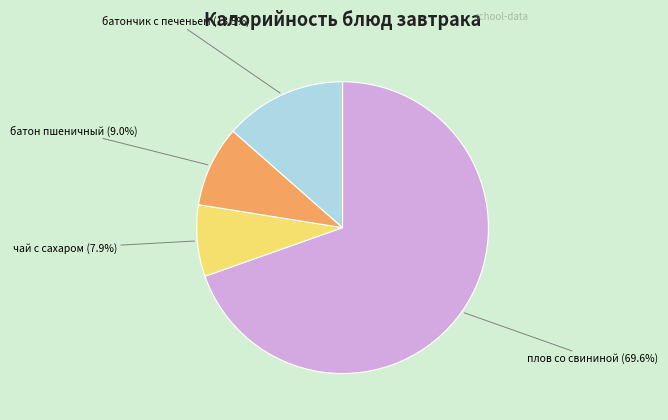

What is the smallest slice in the pie chart?

чай с сахаром